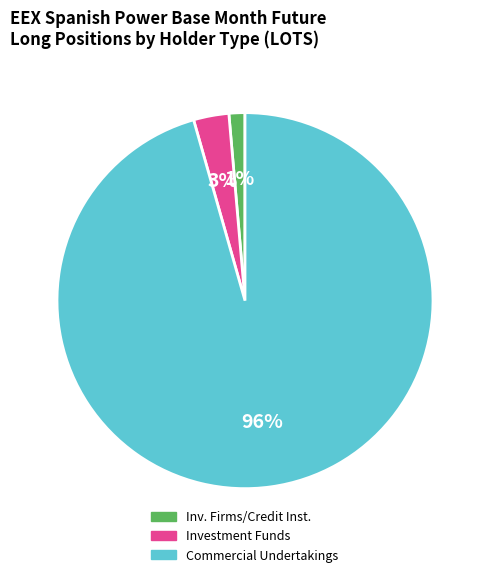

Is there any slice that represents more than half of the pie?

Yes